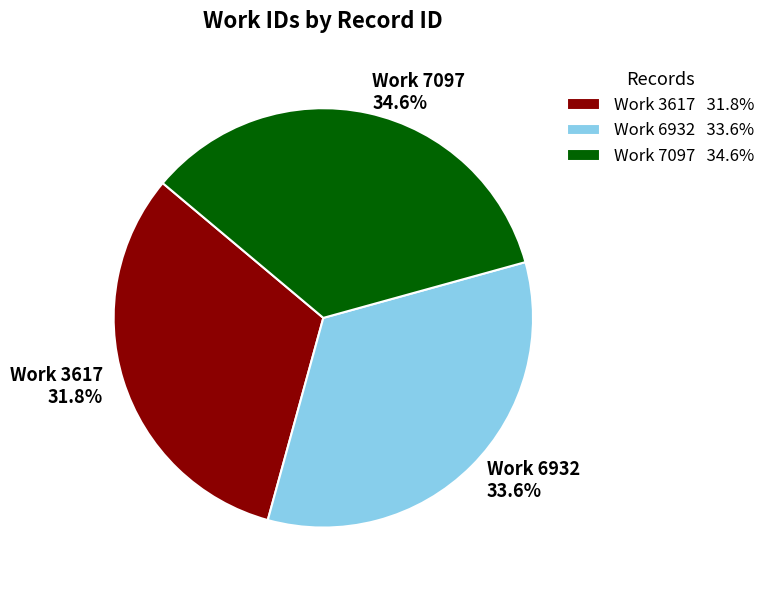

What is the smallest slice in the pie chart?

Work 3617 31.8%